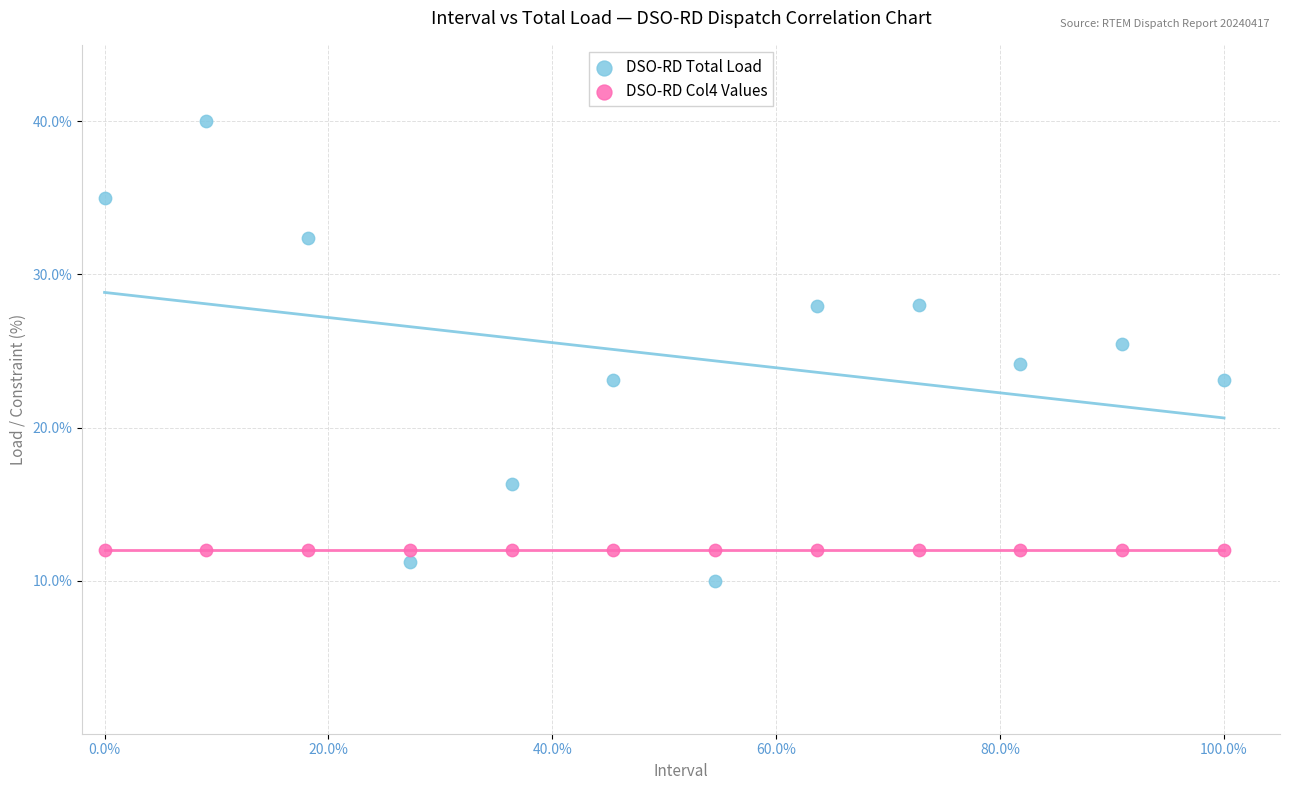

Which series contains the highest Y value?

DSO-RD Total Load